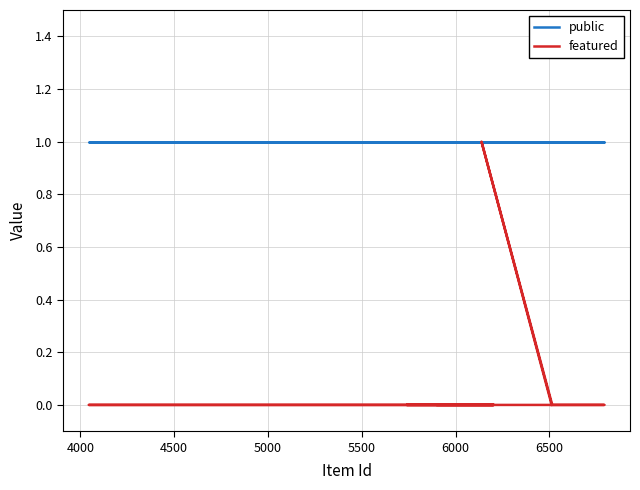

Does the chart display data point markers on the line(s)?

No